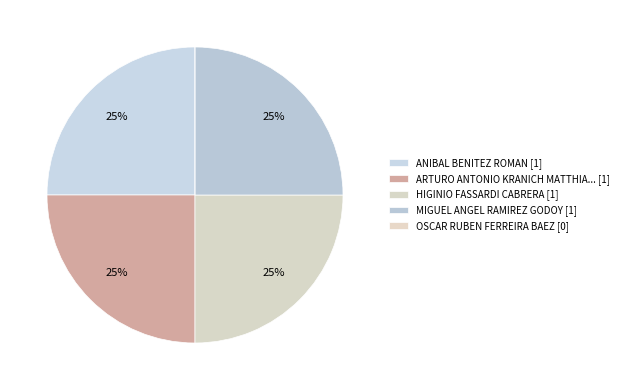

How many slices are in this pie chart?

5